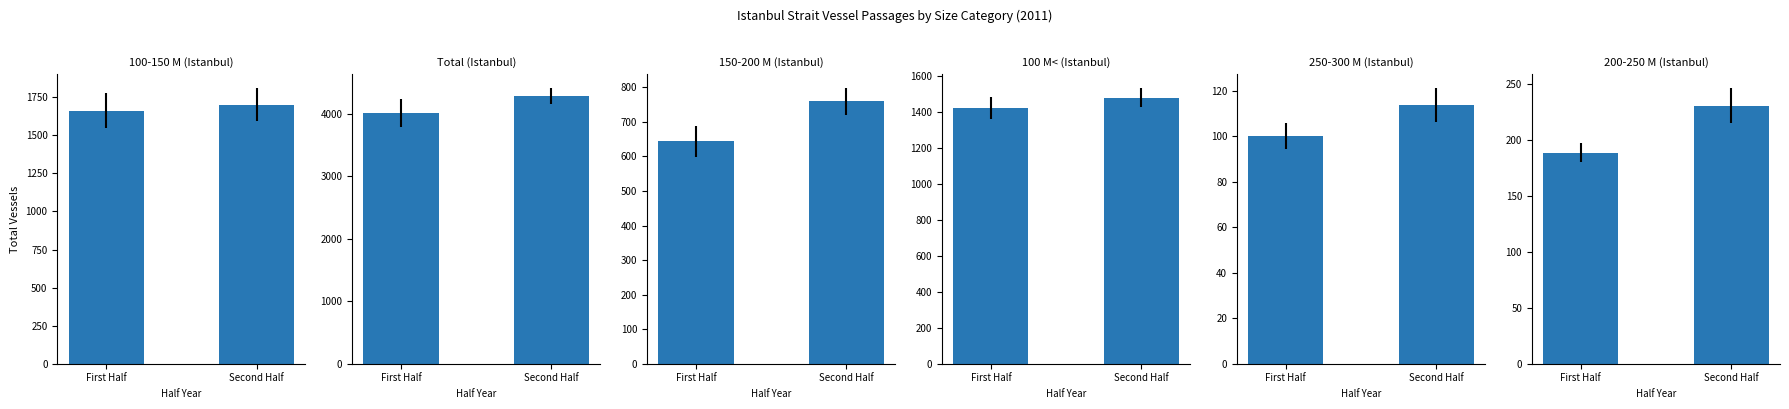

At Second Half, list the series in order from largest to smallest.

Total (Istanbul), 100-150 M (Istanbul), 100 M< (Istanbul), 150-200 M (Istanbul), 200-250 M (Istanbul), 250-300 M (Istanbul)